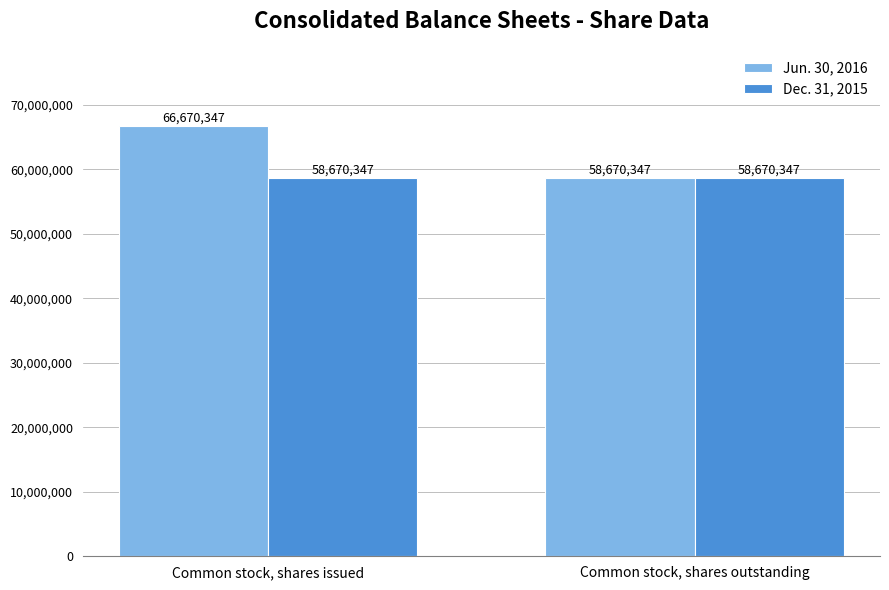

At which category is the sum across all series the highest?

Common stock, shares issued